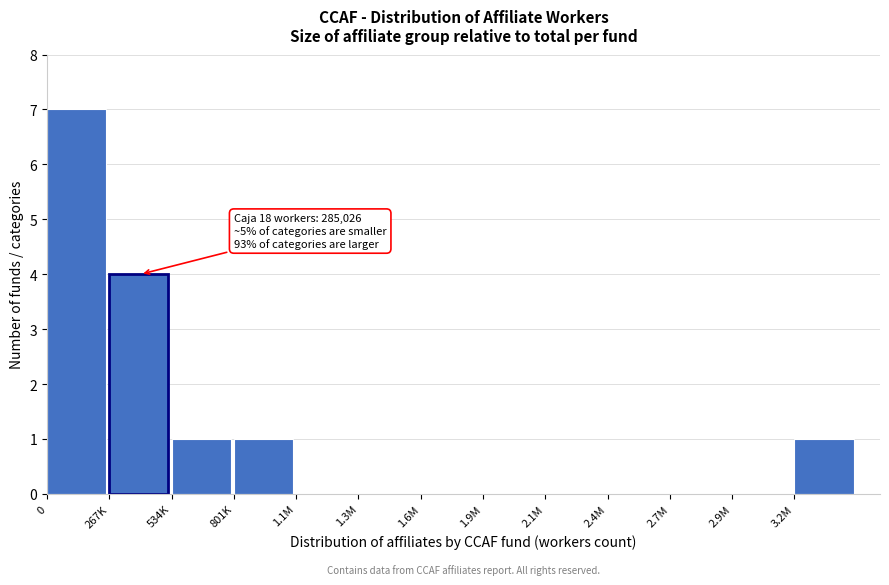

Reading right to left, what are all the values shown in this chart?

3.2M=1	2.9M=0	2.7M=0	2.4M=0	2.1M=0	1.9M=0	1.6M=0	1.3M=0	1.1M=0	801K=1	534K=1	267K=4	0=7